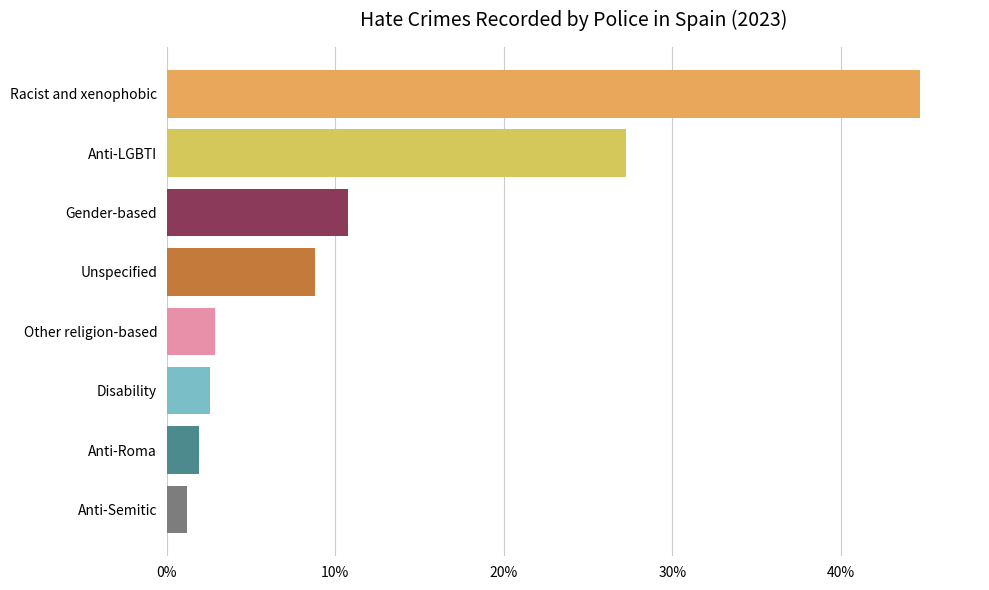

What is the change in value from Anti-Roma to Anti-LGBTI?

+25.3